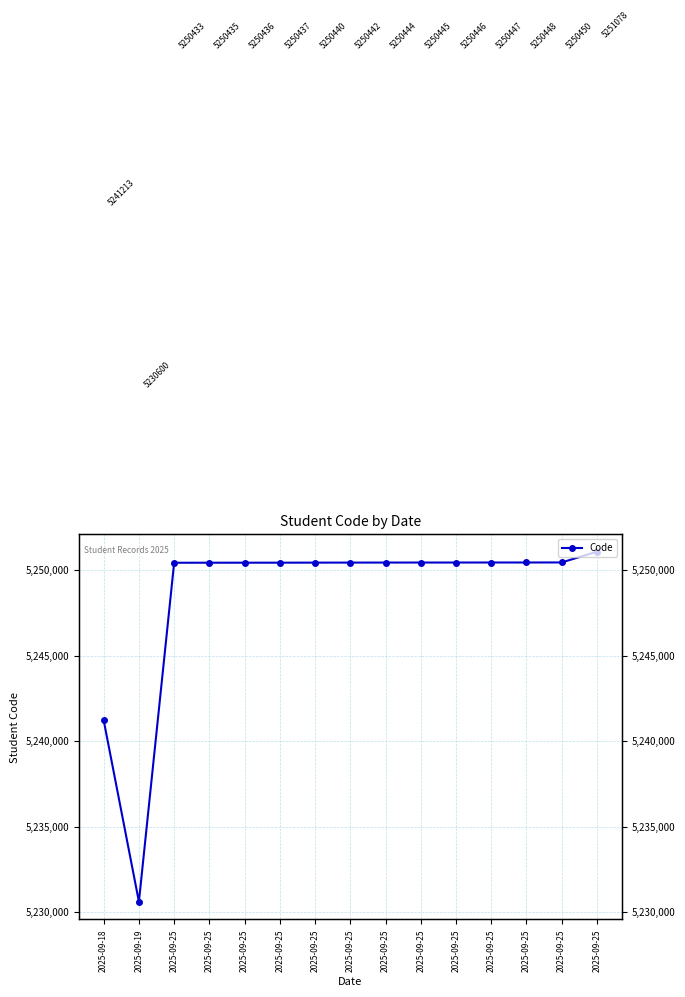

True or false: the data shows 7323773 at 2025-09-25.

False